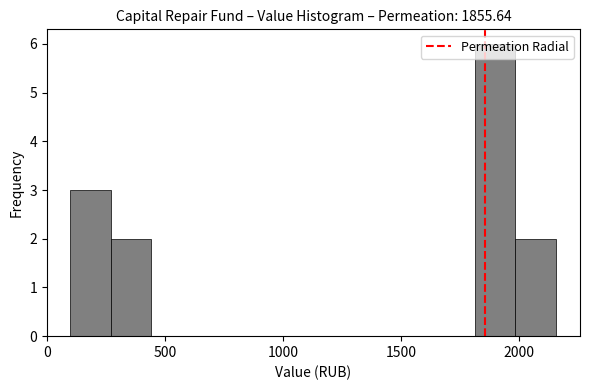

Read against the x-axis, roughly where is the centre of the tallest bar?

1900